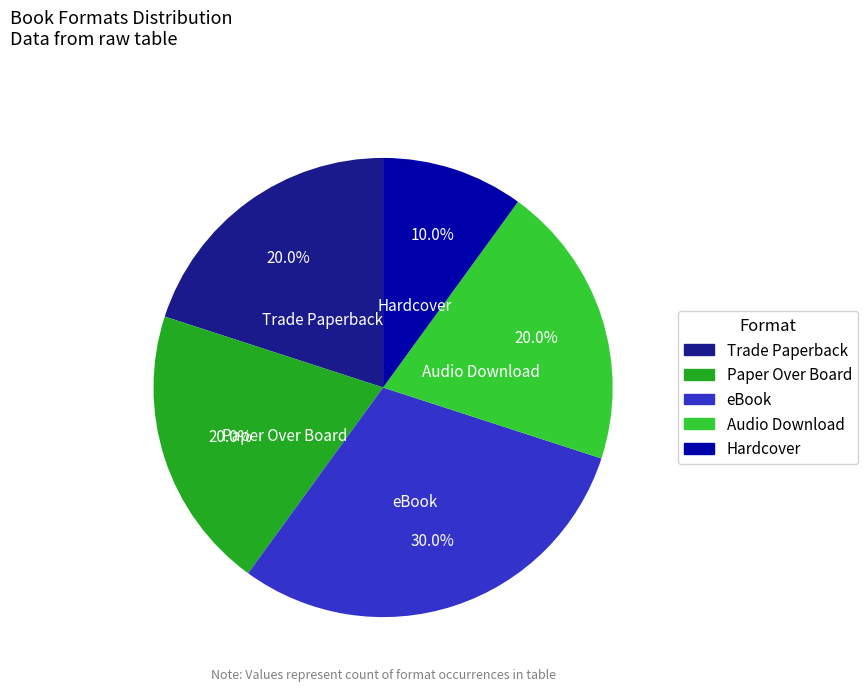

Which has a higher value, eBook or Audio Download?

eBook